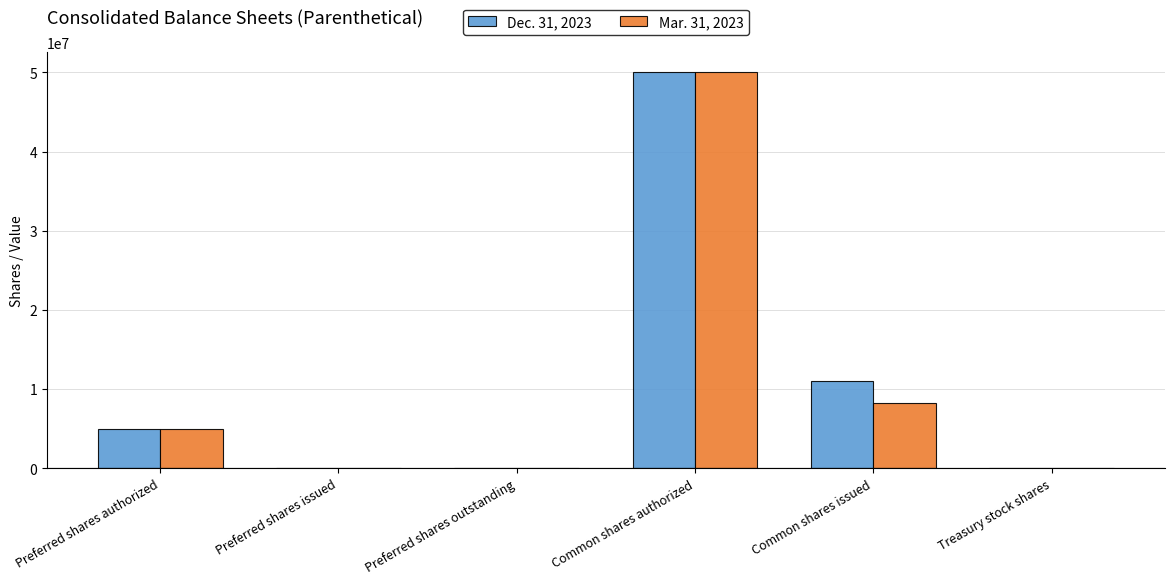

Is it true that Mar. 31, 2023 equals 0 at Preferred shares outstanding?

True